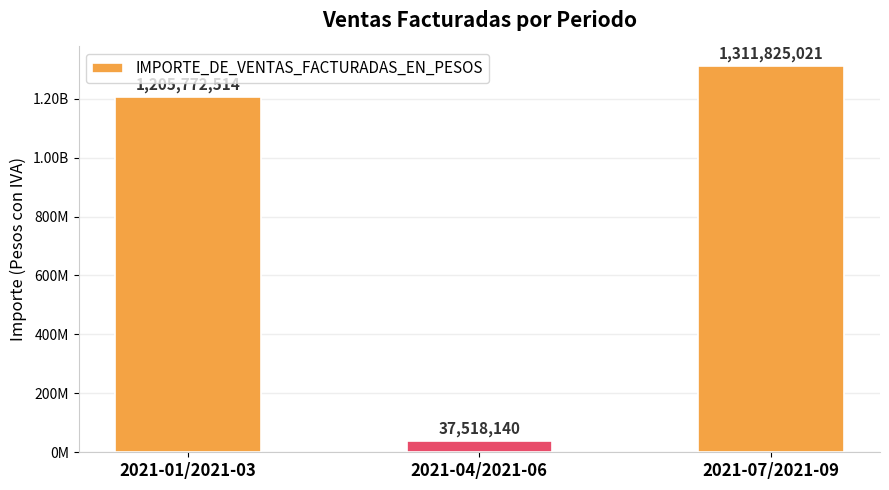

Does the chart contain any negative values?

No